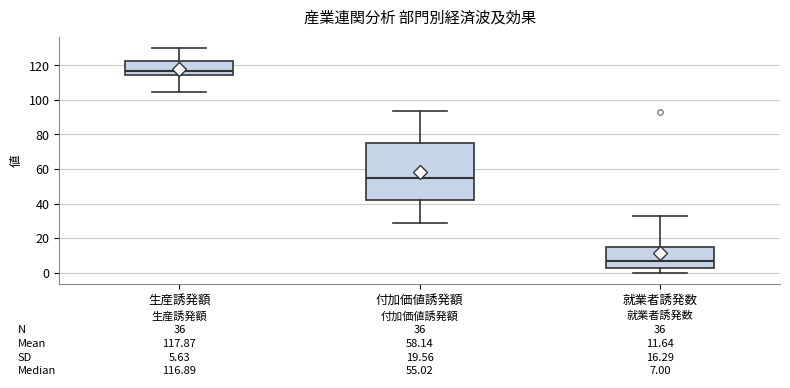

Which box's median line is the lowest?

就業者誘発数